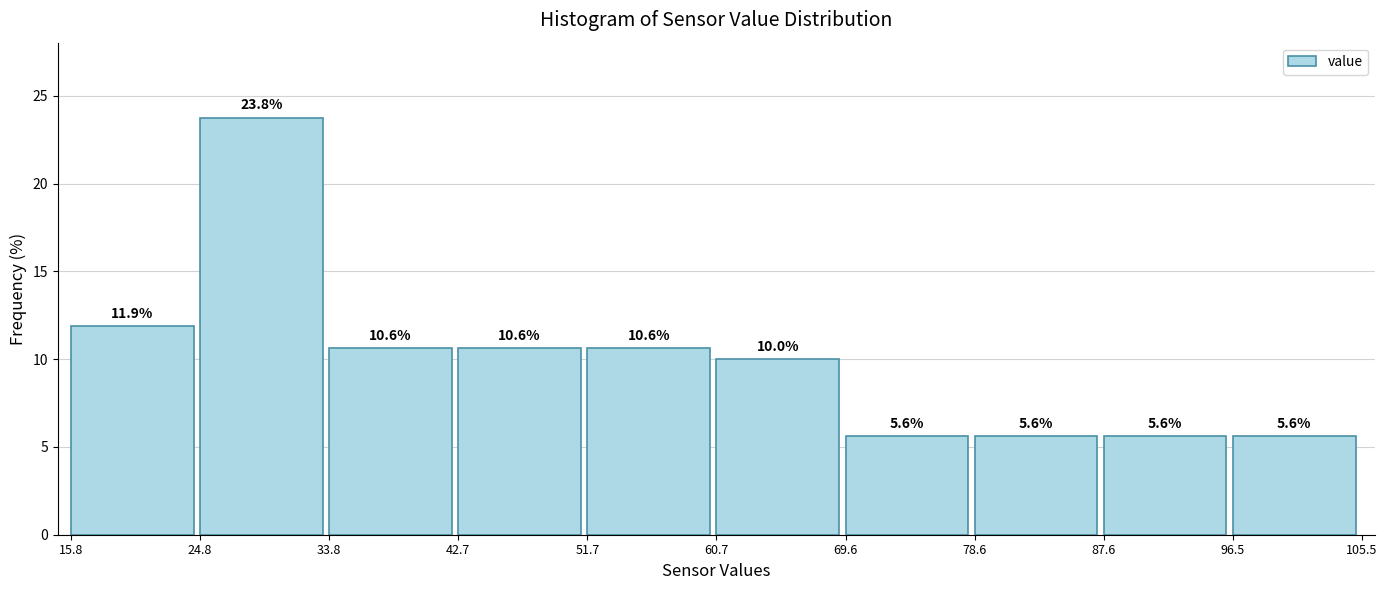

What is the height of the bar covering 15.8 to 24.8 on the x-axis?

11.9